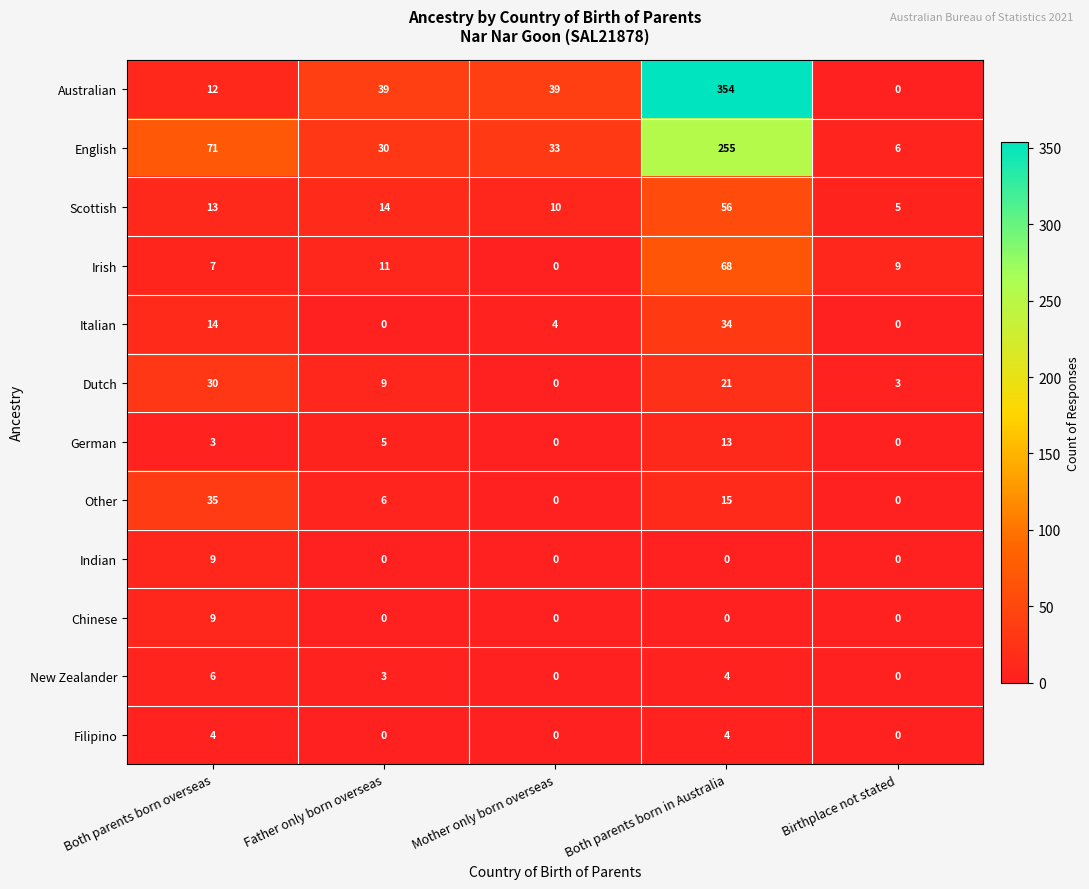

How many German values are between 0 and 5?

4